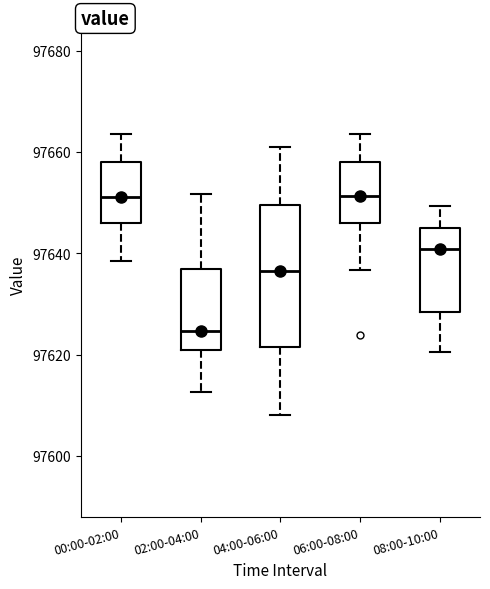

Comparing the boxes themselves (not the whiskers), which one is the tallest?

04:00-06:00